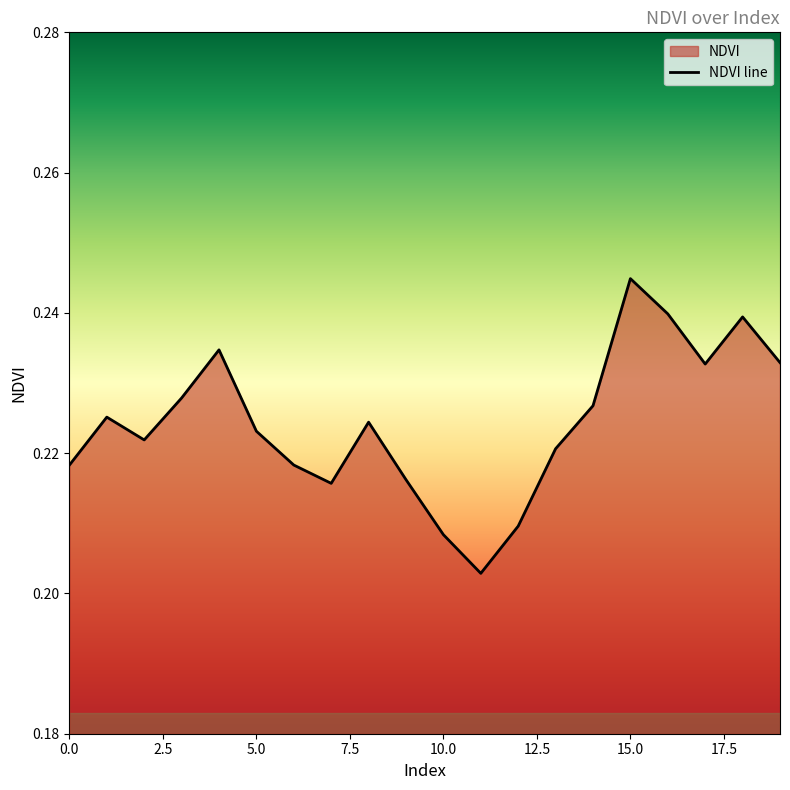

What is the approximate value at 9?

0.2